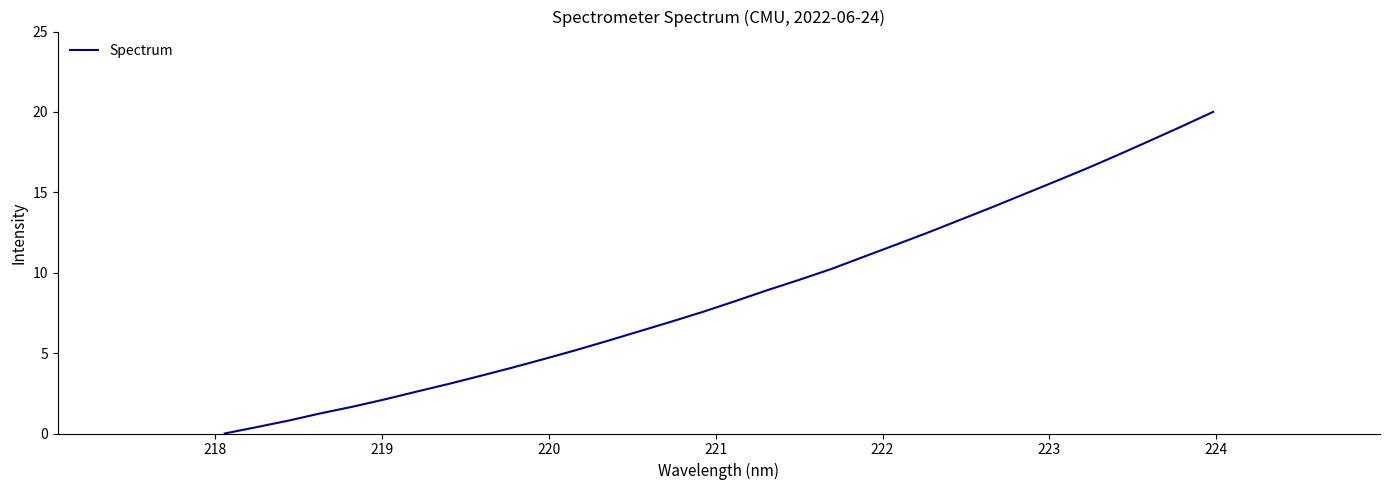

What is the difference between the maximum and minimum values?

20.0